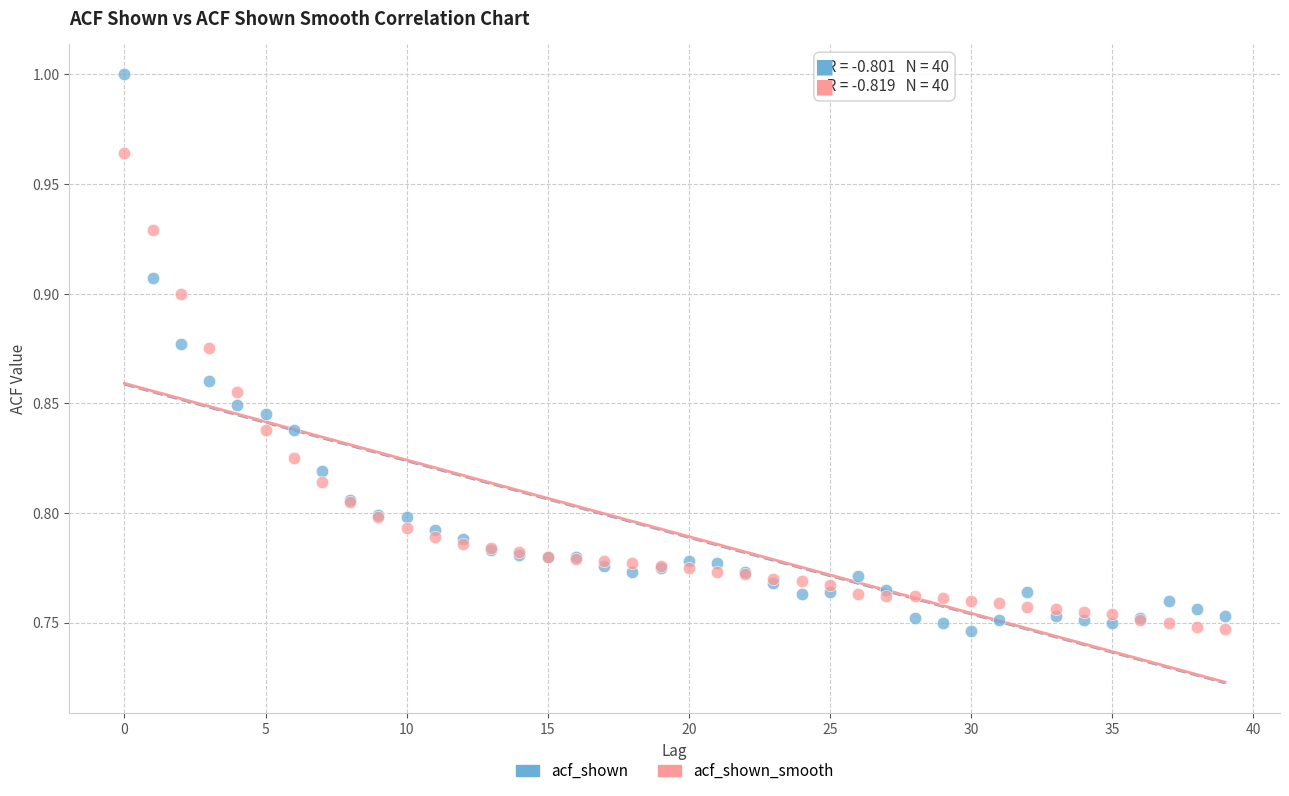

Which series reaches the maximum Y coordinate?

acf_shown